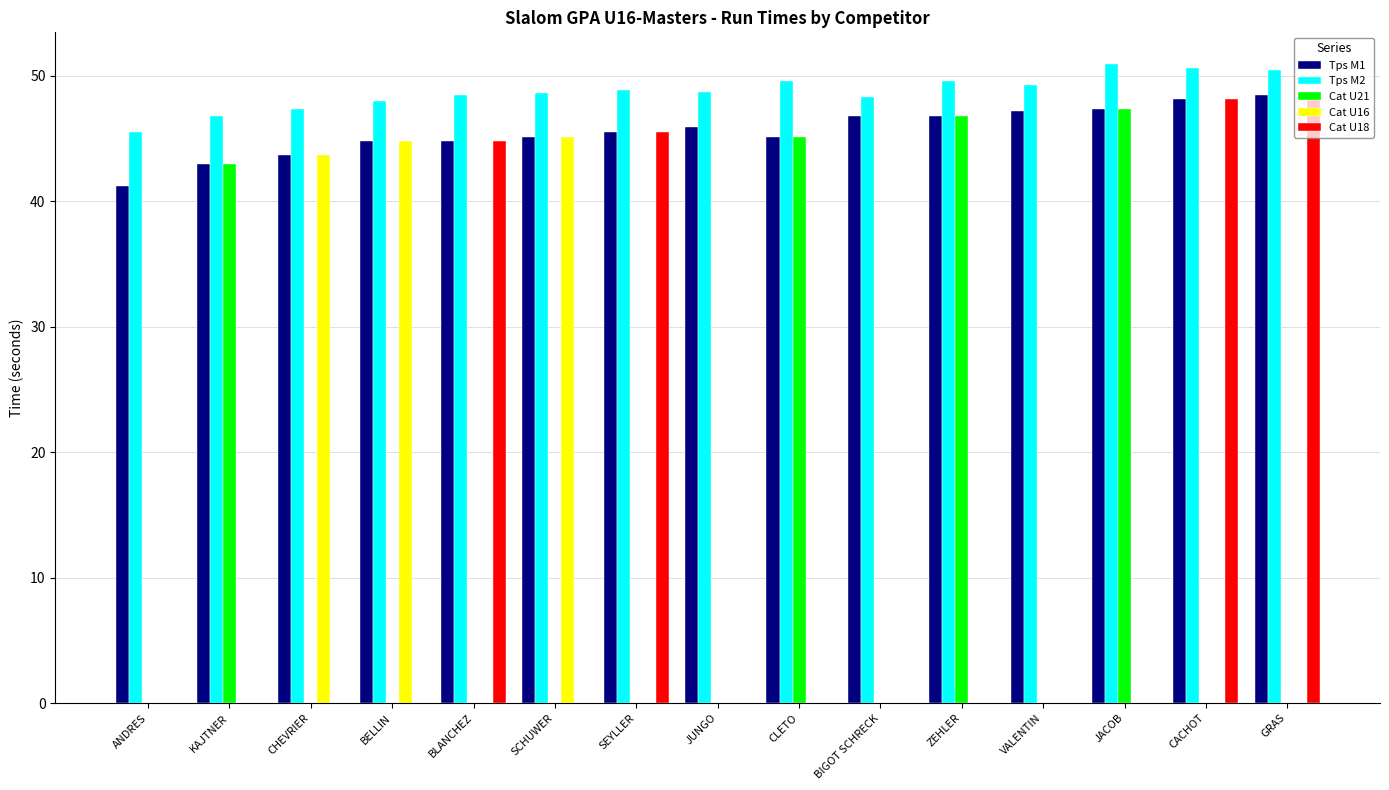

Between JUNGO and GRAS, which series saw the biggest shift?

Cat U18